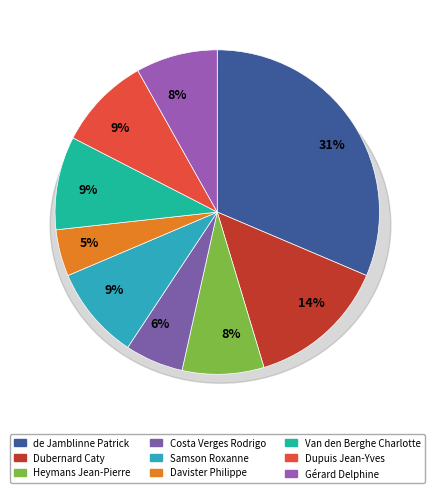

Combined, what portion of the pie is Van den Berghe Charlotte and Dubernard Caty?

23.3%